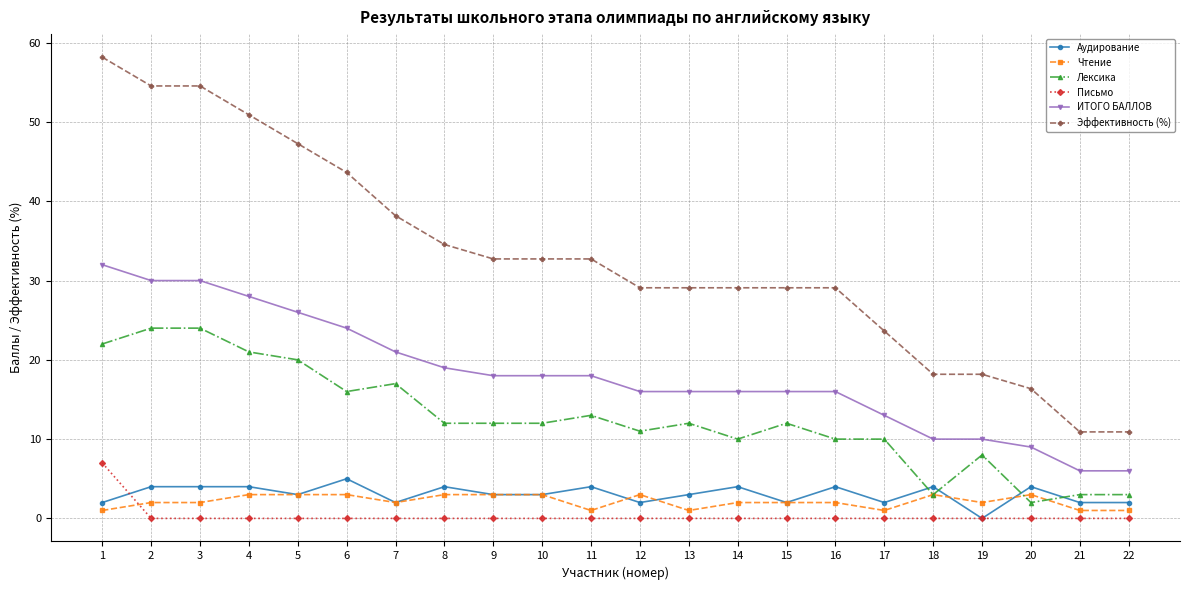

True or false: Эффективность (%) has a value of 25.6 at 19.

False